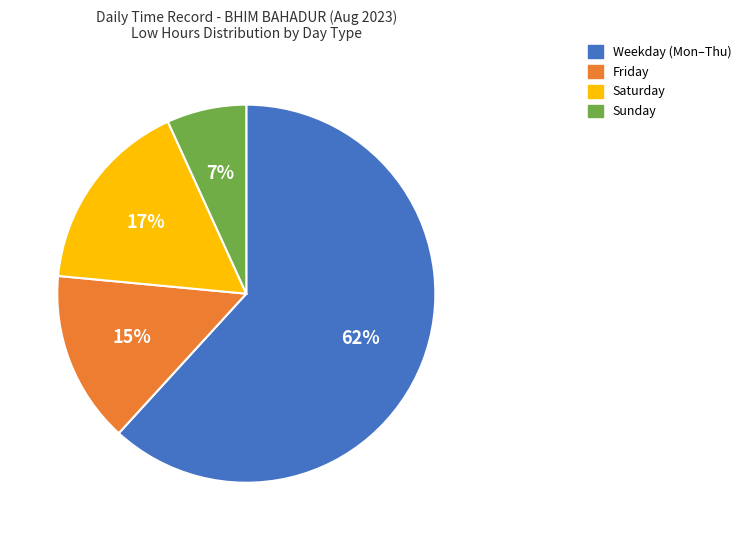

To the nearest percent, what is the average slice percentage?

25%